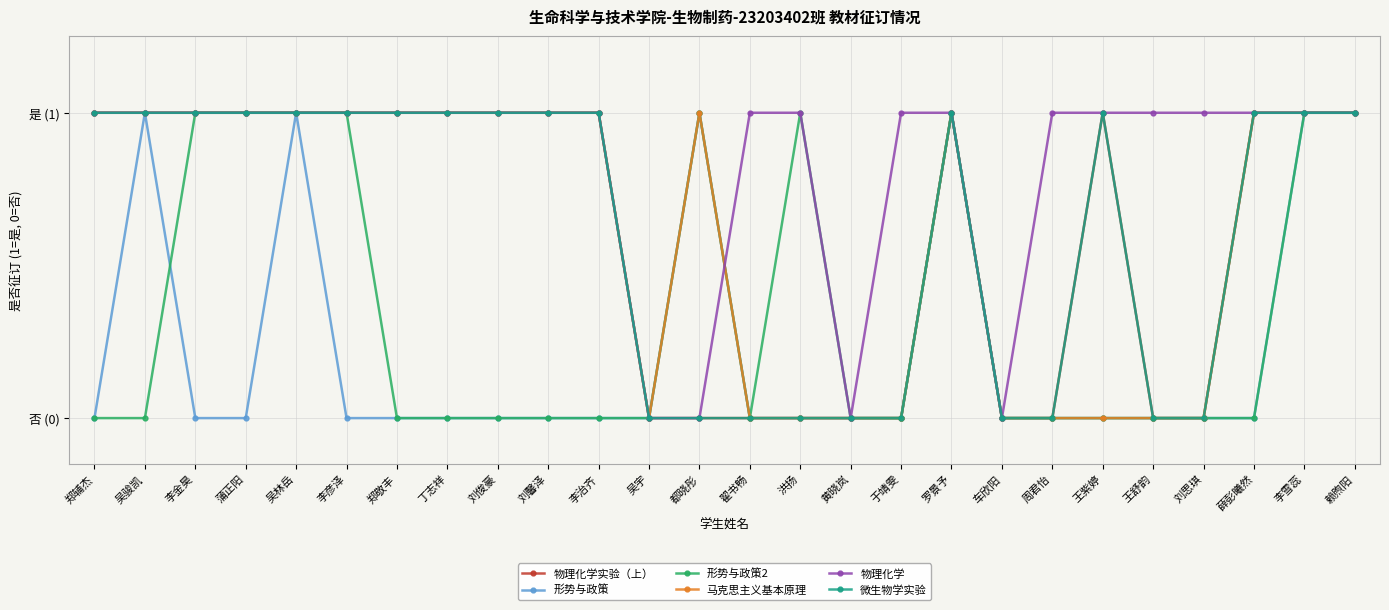

Which has a higher value, 丁志祥 or 王紫婷?

丁志祥